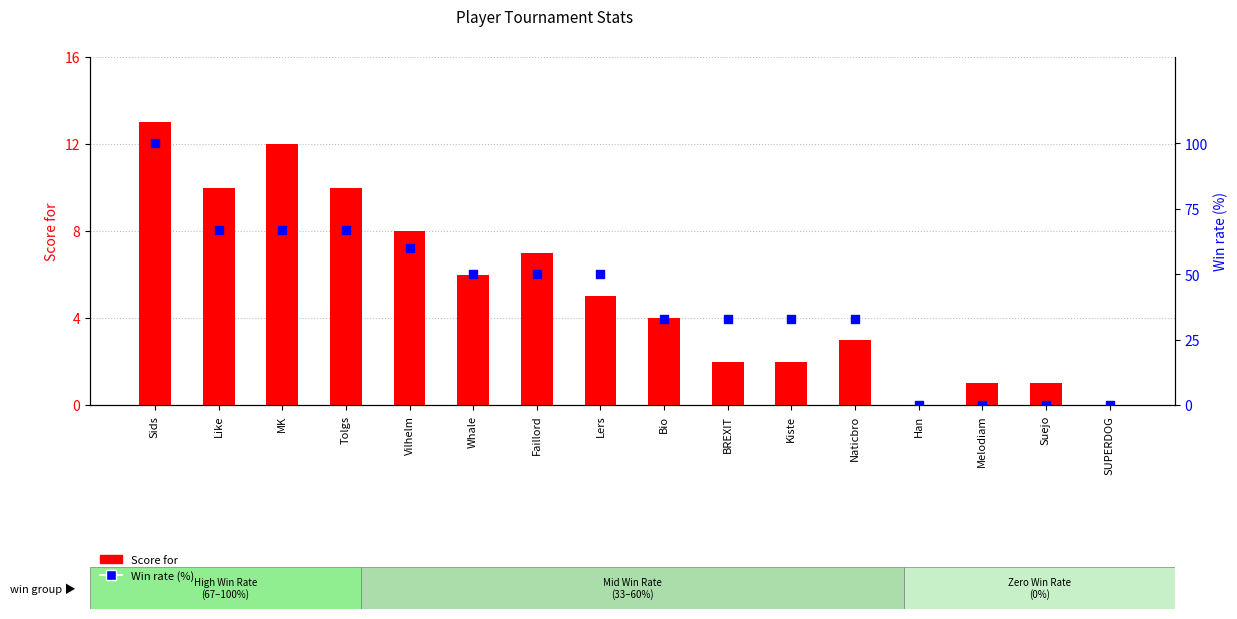

Which series has the largest total across all categories?

Win rate (%)